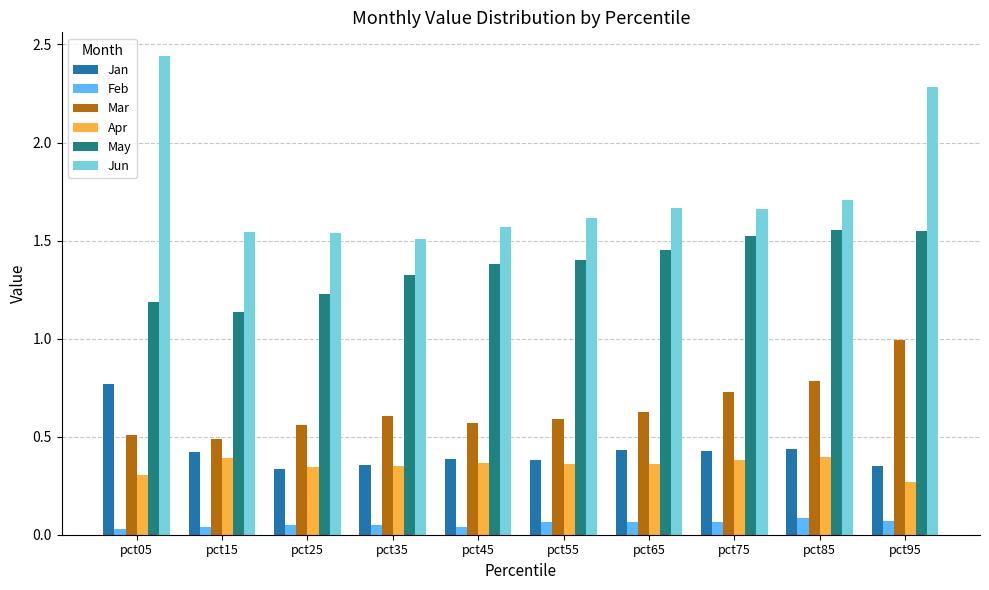

What are all the series names shown in the legend?

Jan, Feb, Mar, Apr, May, Jun